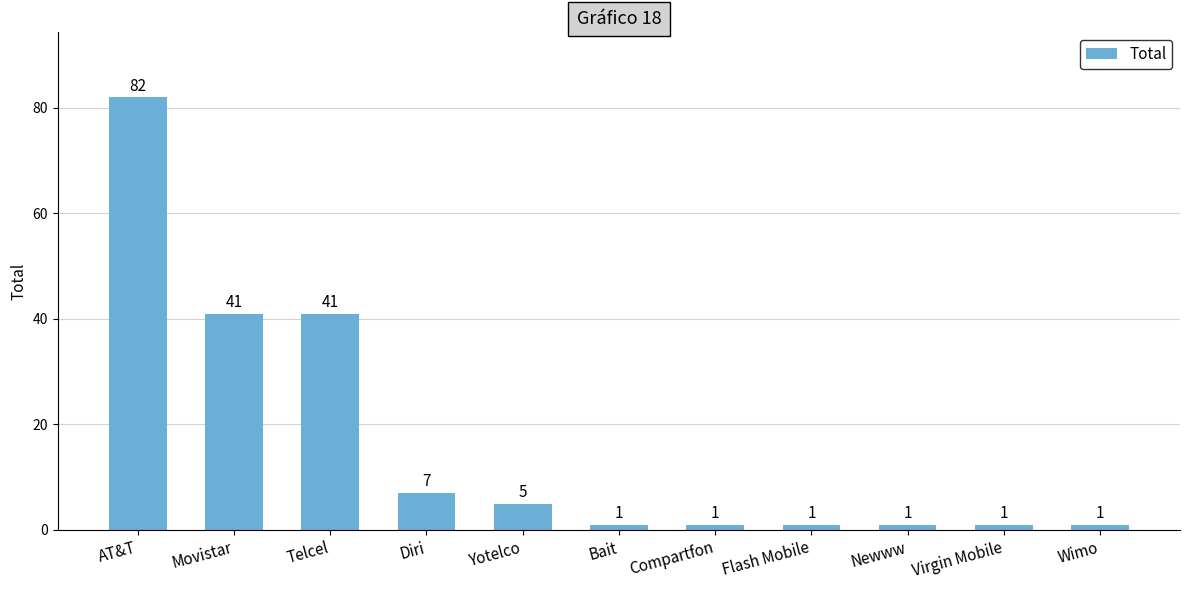

What is the ratio of the value at Newww to the value at Compartfon?

1.0